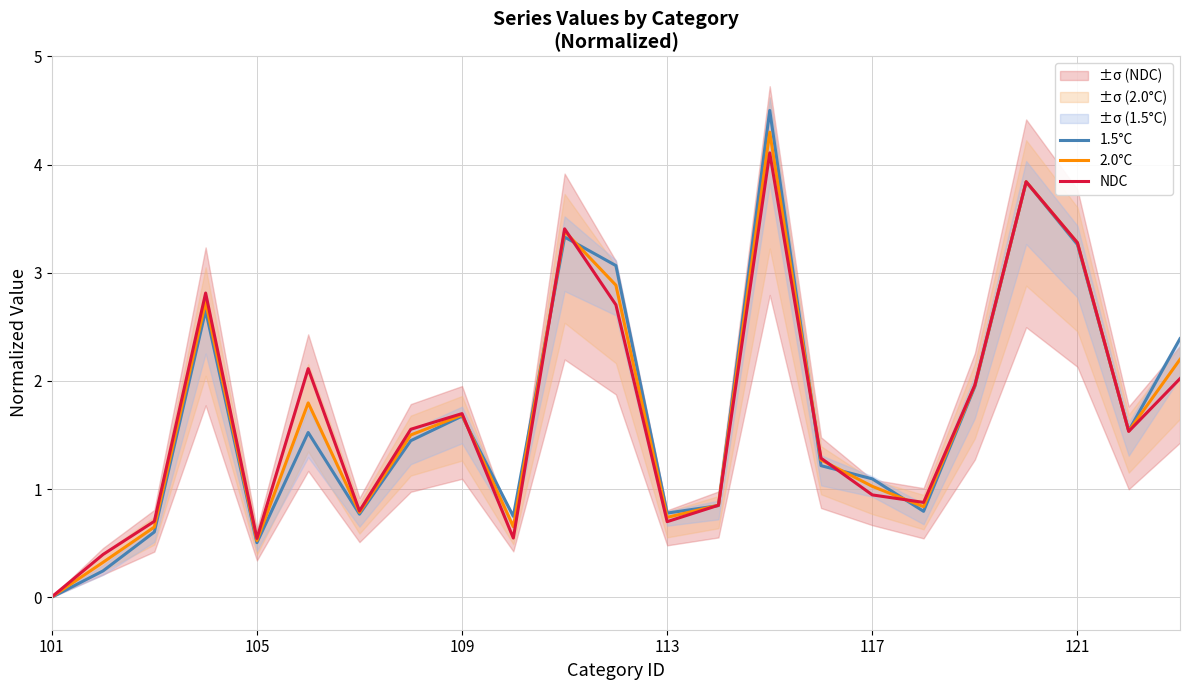

Rank the series at 17 from highest to lowest value.

NDC, 2.0°C, 1.5°C